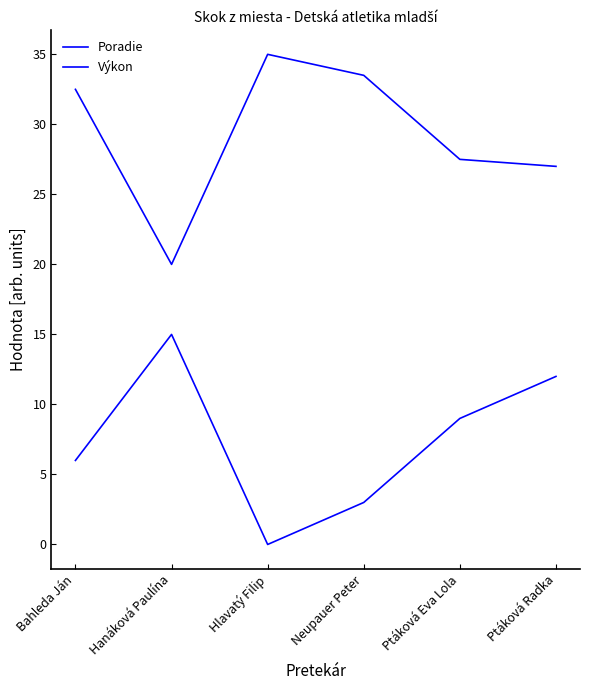

Is the value of Poradie at Hanáková Paulína greater than the value of Výkon at Ptáková Radka?

No